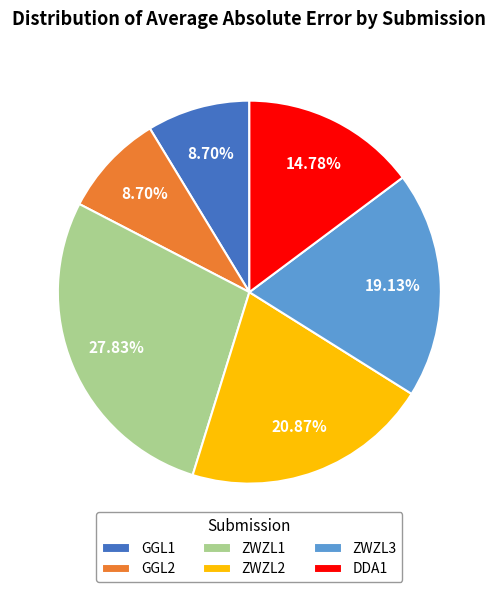

Between ZWZL3 and GGL1, which is larger?

ZWZL3